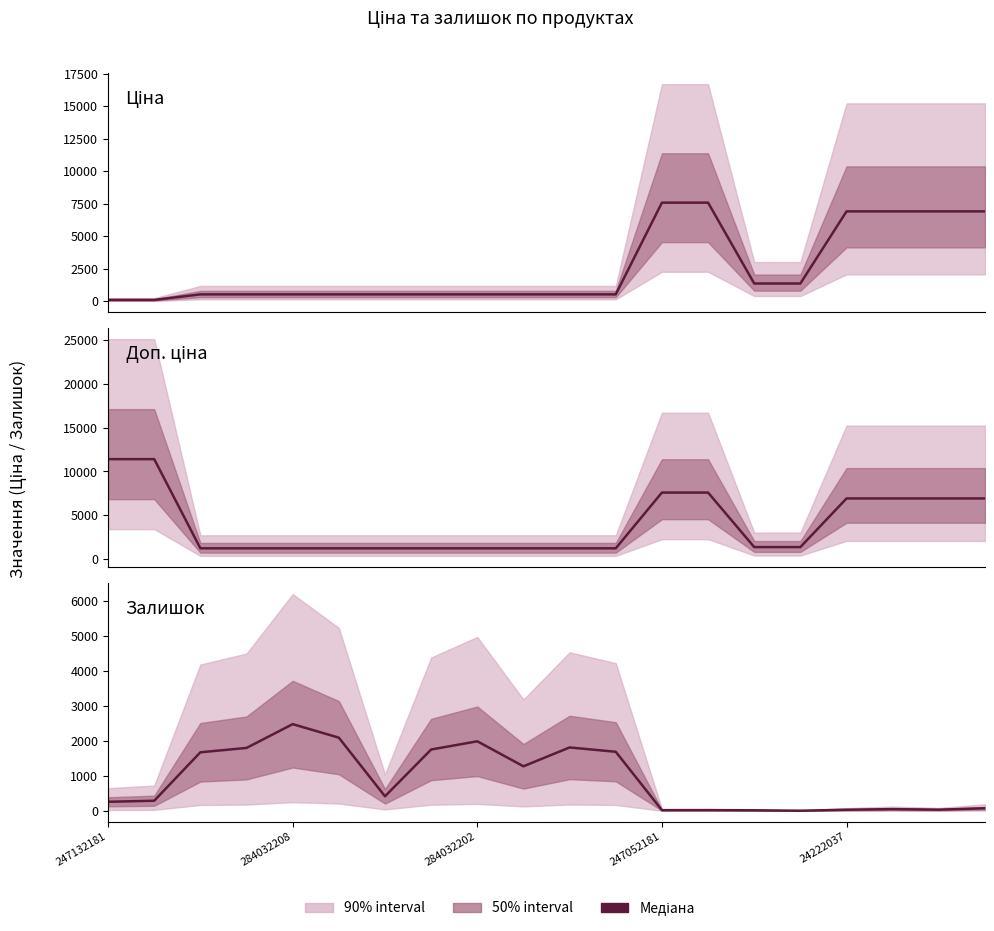

True or false: Ціна has a value of 1987.3 at 15.

False